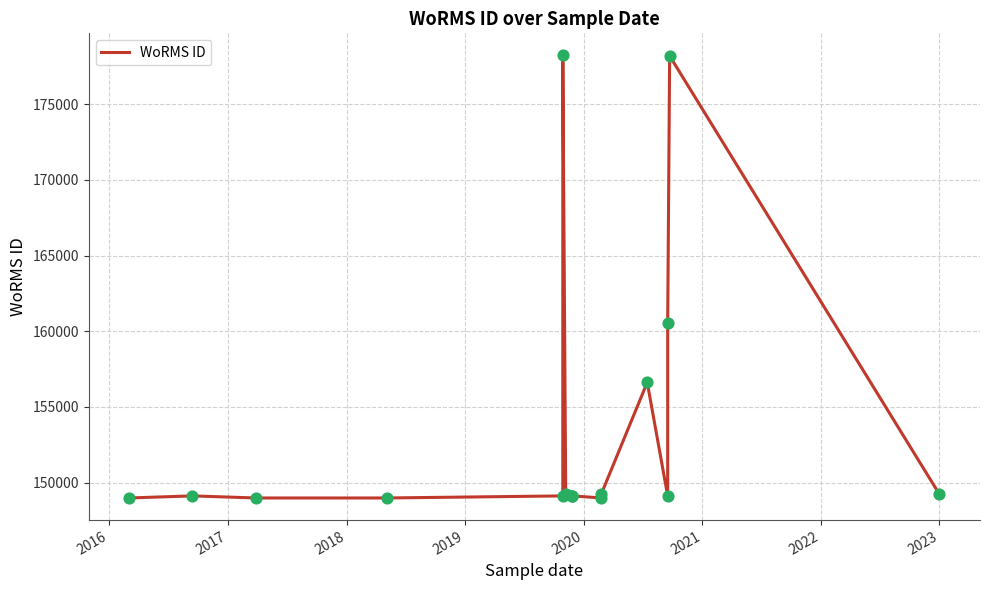

What is the change in value from 2016 to 2021?

+98